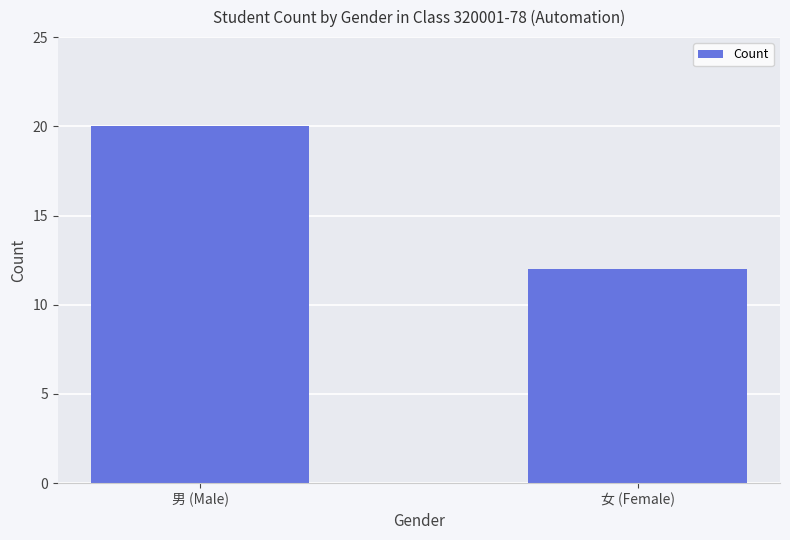

What is the label of the 1st bar from the right?

女 (Female)